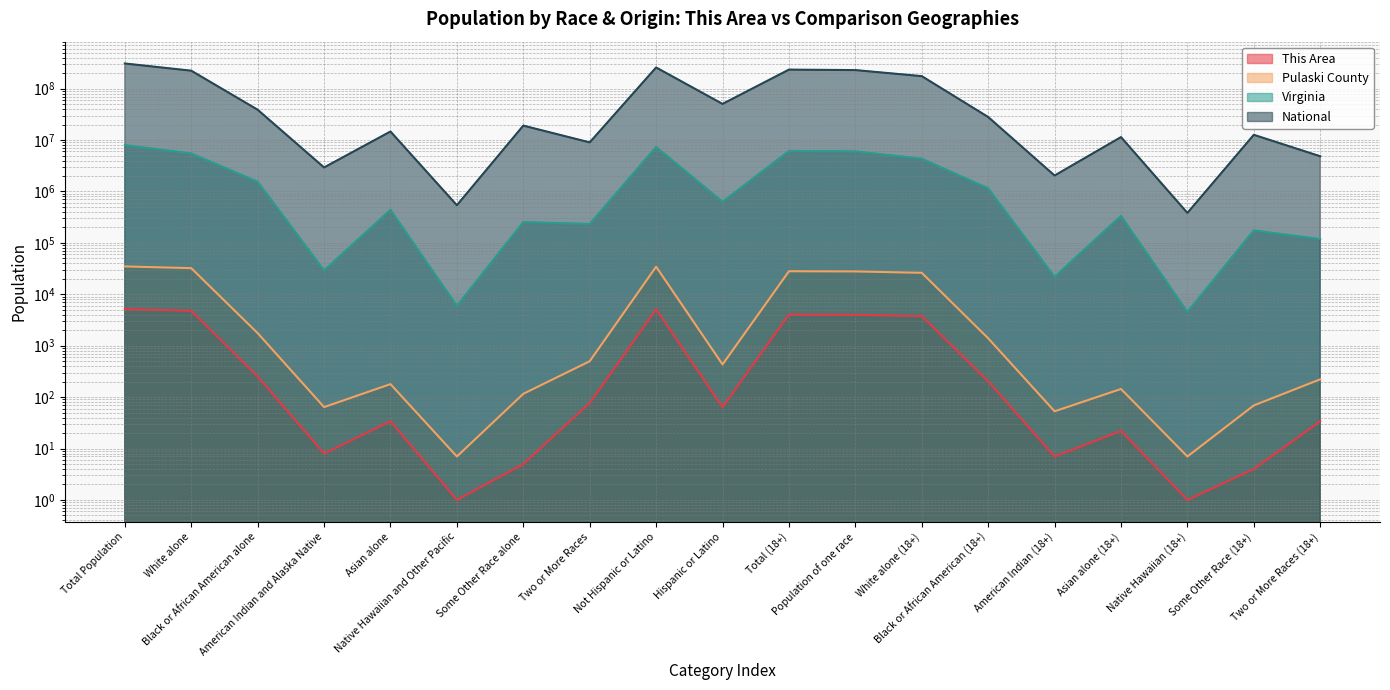

Where is This Area nearest to the value 2576?

White alone (18+)